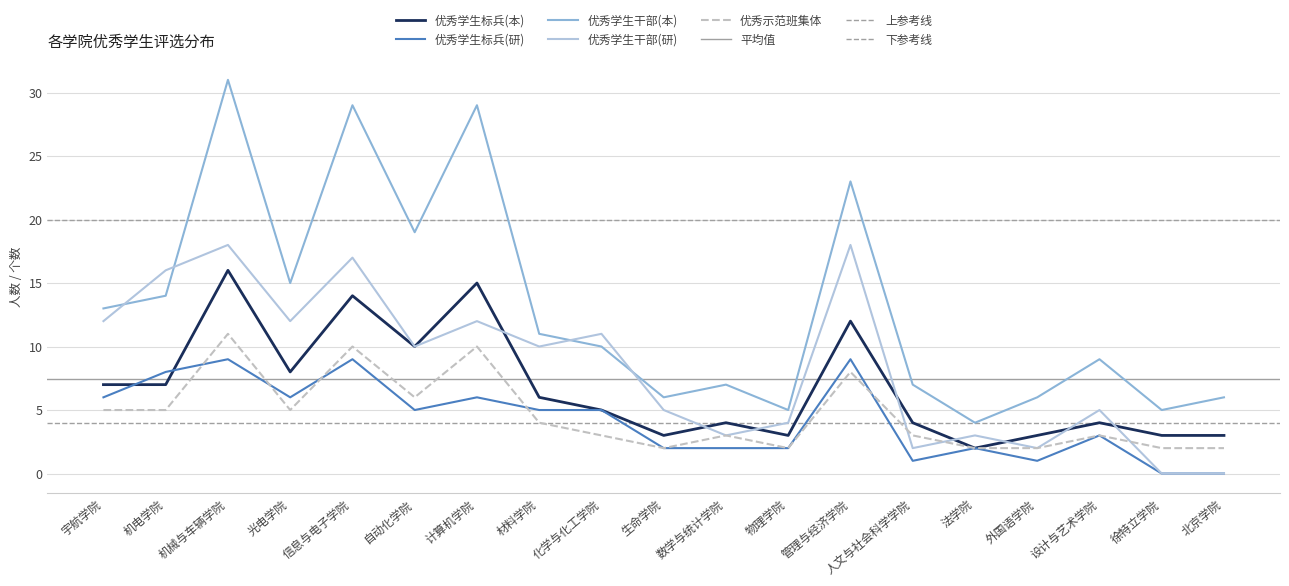

The 优秀学生干部(本) series shows 8 at 信息与电子学院. True or false?

False